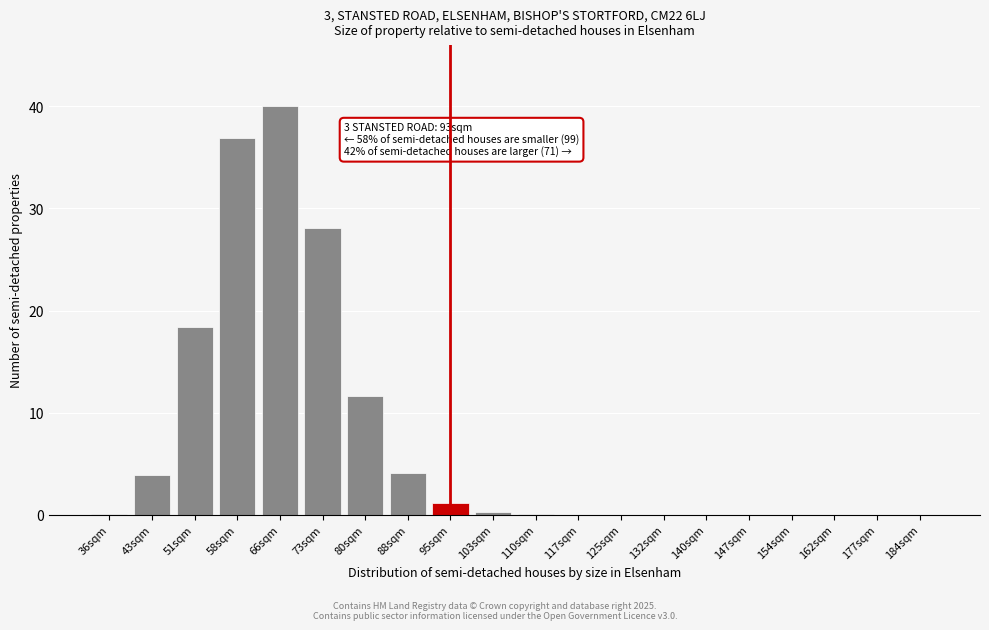

Where is the data nearest to the value 20?

51sqm